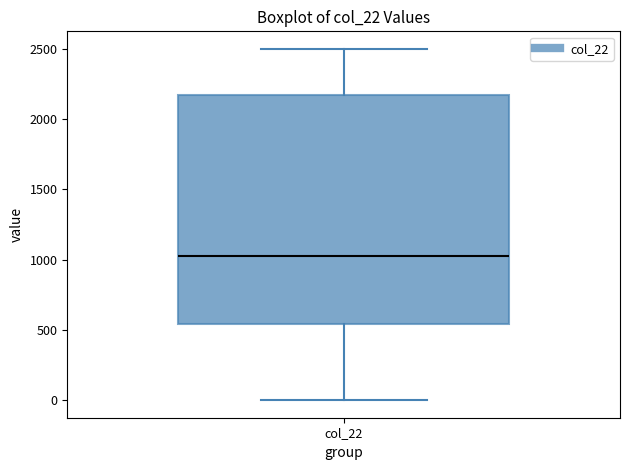

Read this box plot against the y-axis: the position of the median line, the range covered by the box, and the ends of both whiskers. The values are not printed on the chart, so give them approximately, as read against the axis.

median 1000, box 550 to 2200, whiskers 0 to 2500